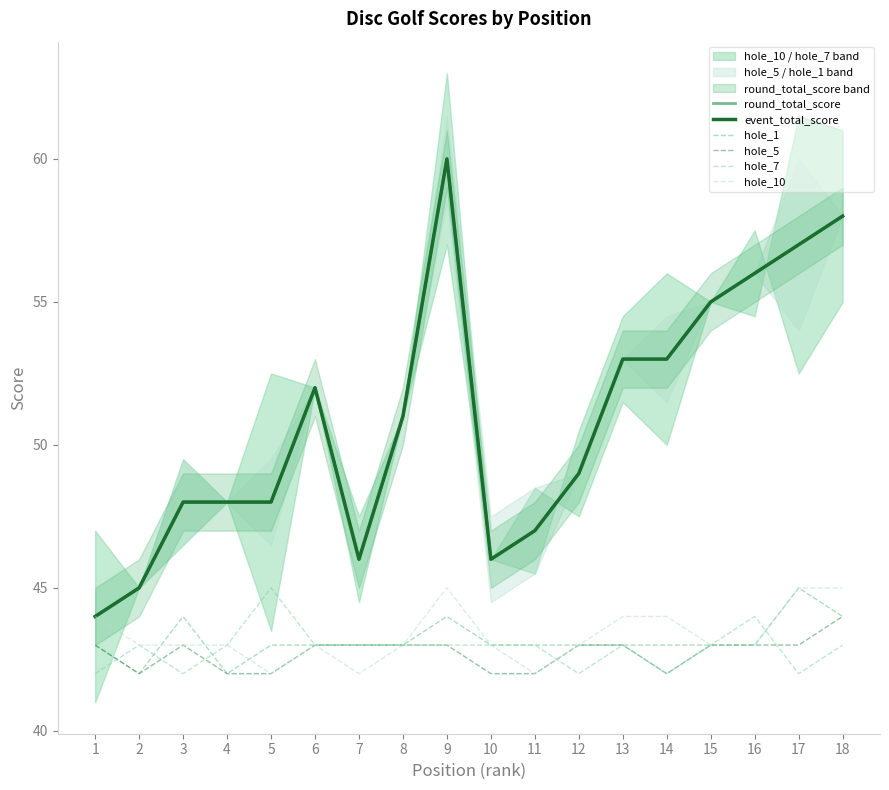

Which category has the highest value in the hole_1 series?

17